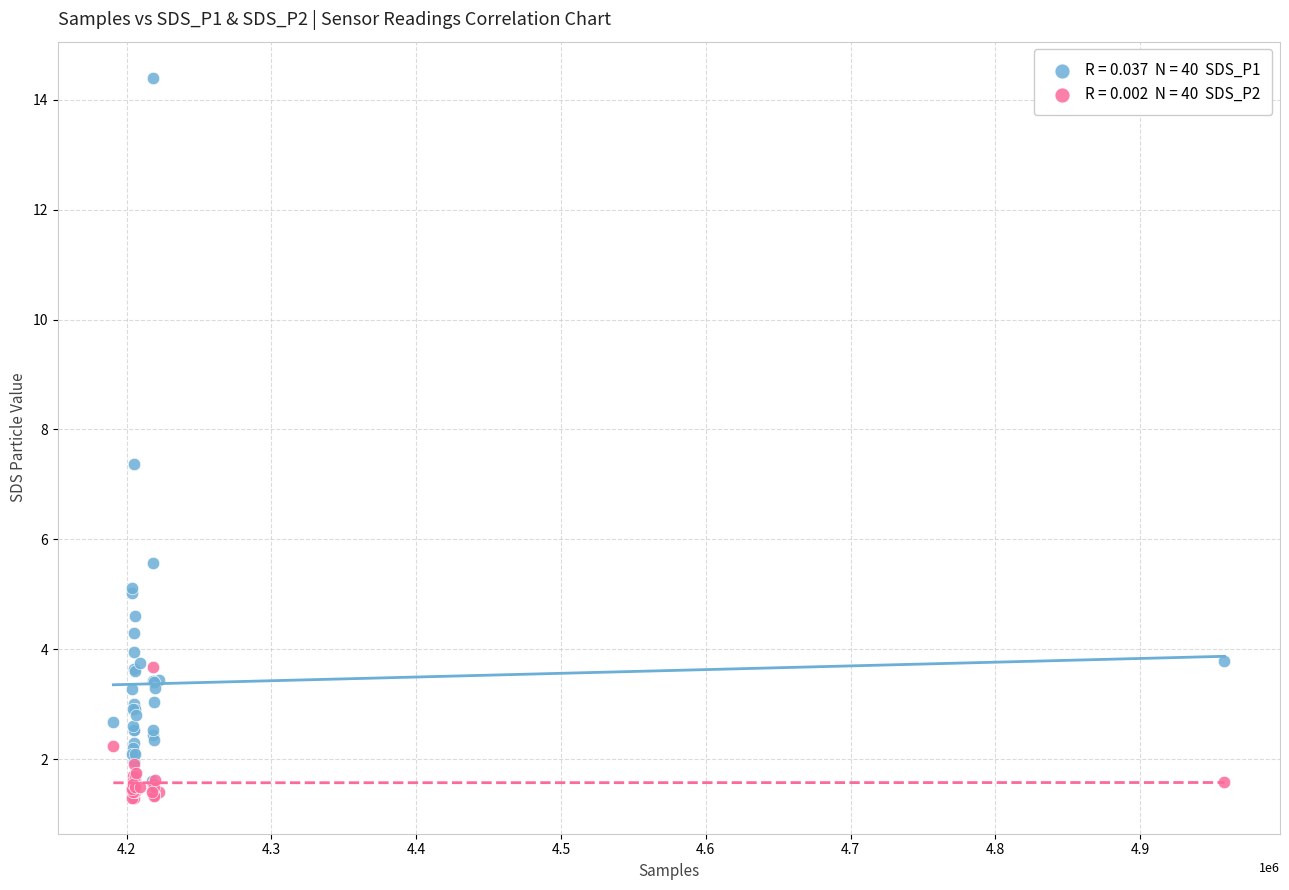

Across all series, what Y value is closest to 7?

7.4